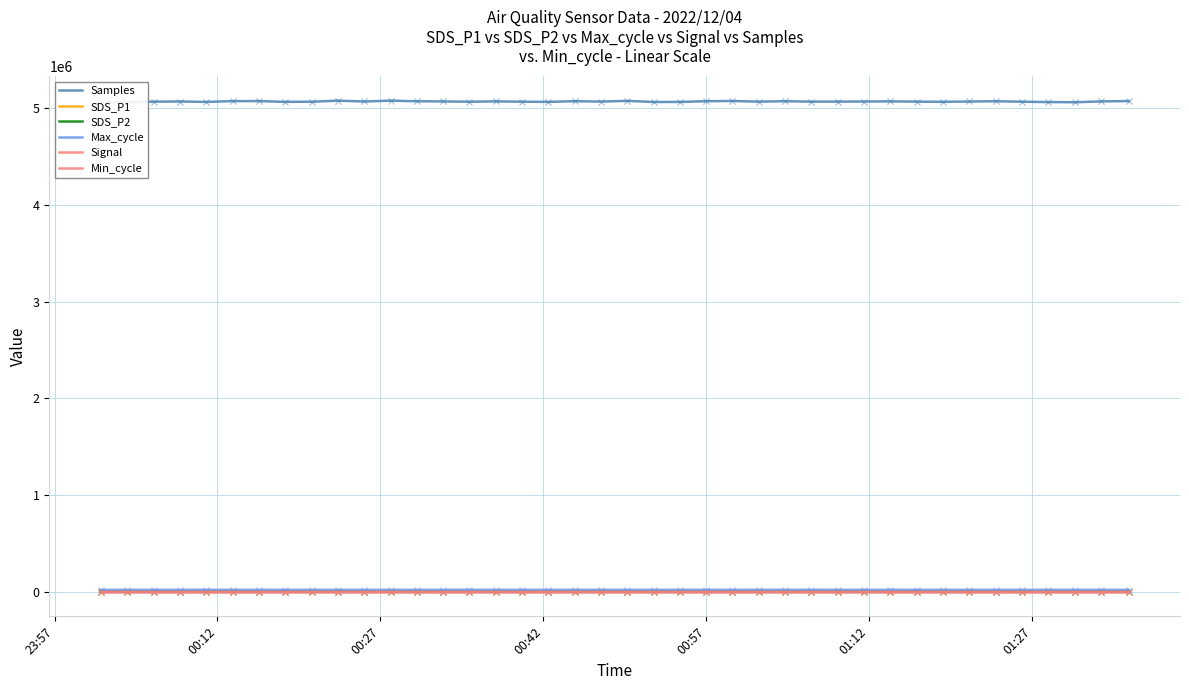

Does the chart have visible grid lines?

Yes